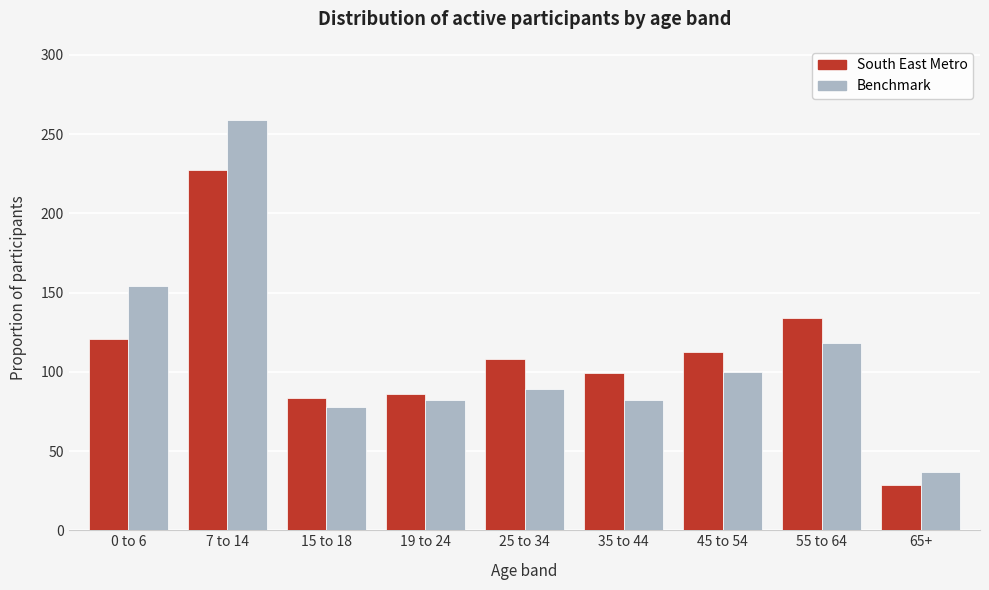

What is the sum of the South East Metro values at 19 to 24 and 0 to 6?

207.2